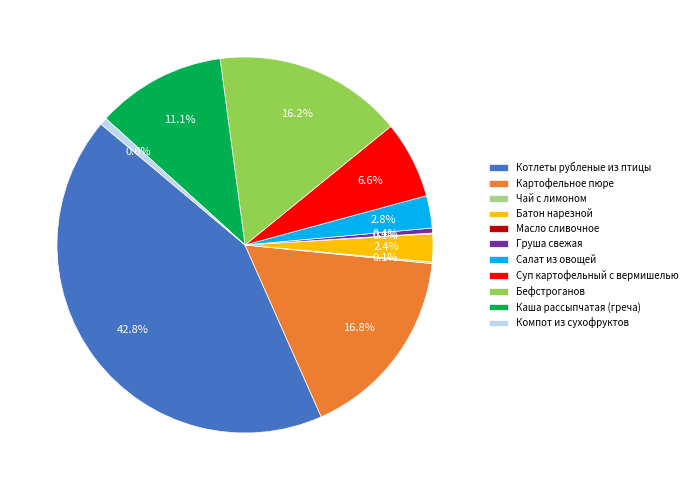

Does Суп картофельный с вермишелью account for over 50% of the chart?

No